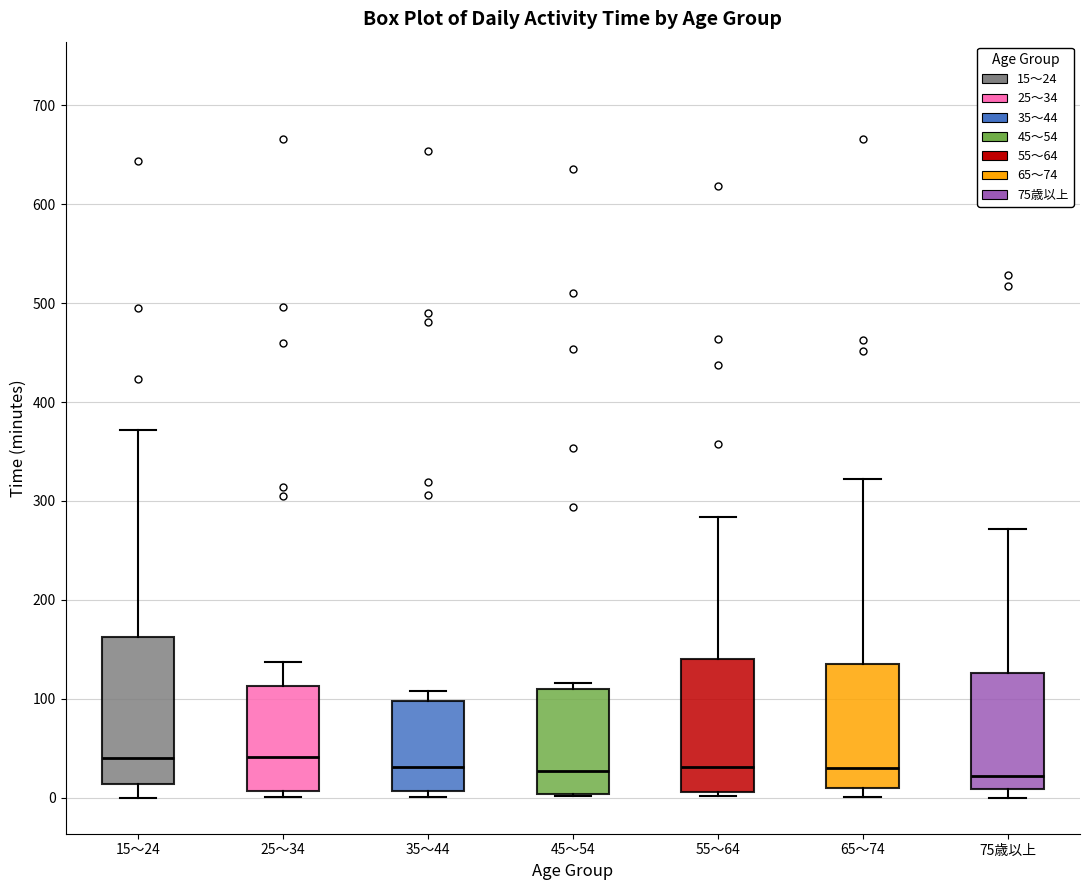

Reading left to right, read every box against the y-axis: the position of its median line, the range the box covers, and the ends of its whiskers. The values are not printed on the chart, so give them approximately, as read against the axis.

15～24: median 40, box 10 to 160, whiskers 0 to 370
25～34: median 40, box 10 to 110, whiskers 0 to 140
35～44: median 30, box 10 to 100, whiskers 0 to 110
45～54: median 30, box 0 to 110, whiskers 0 to 120
55～64: median 30, box 10 to 140, whiskers 0 to 280
65～74: median 30, box 10 to 140, whiskers 0 to 320
75歳以上: median 20, box 10 to 130, whiskers 0 to 270